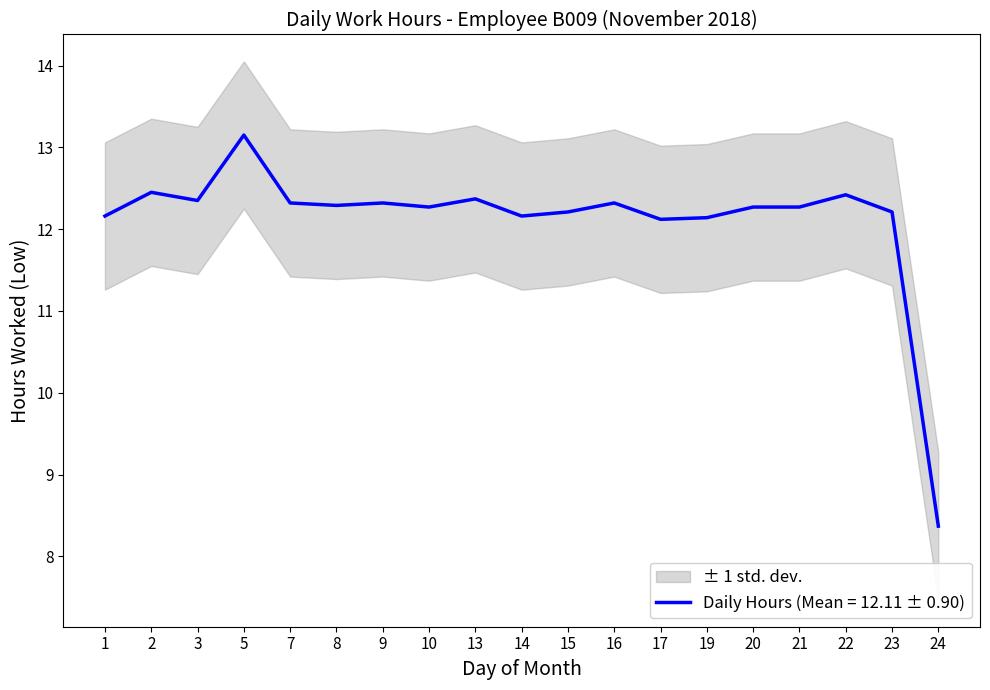

How many lines are shown in the chart?

1